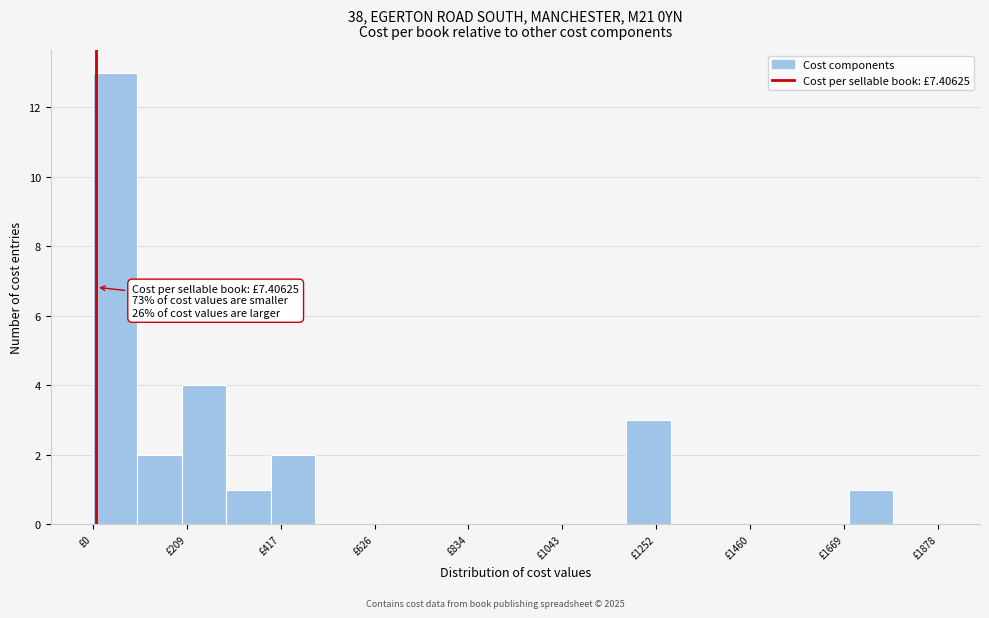

Around what value on the x-axis is the tallest bar? Give the approximate position of its centre, as read against the axis.

50